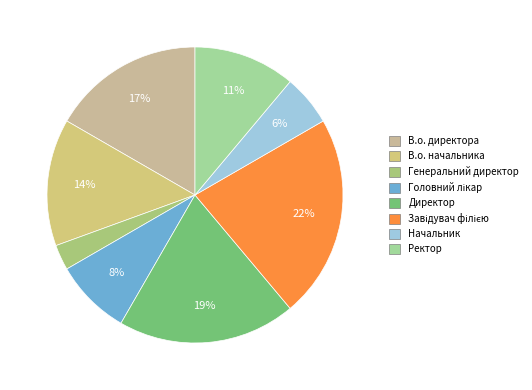

To the nearest percent, what portion does Директор represent?

19%